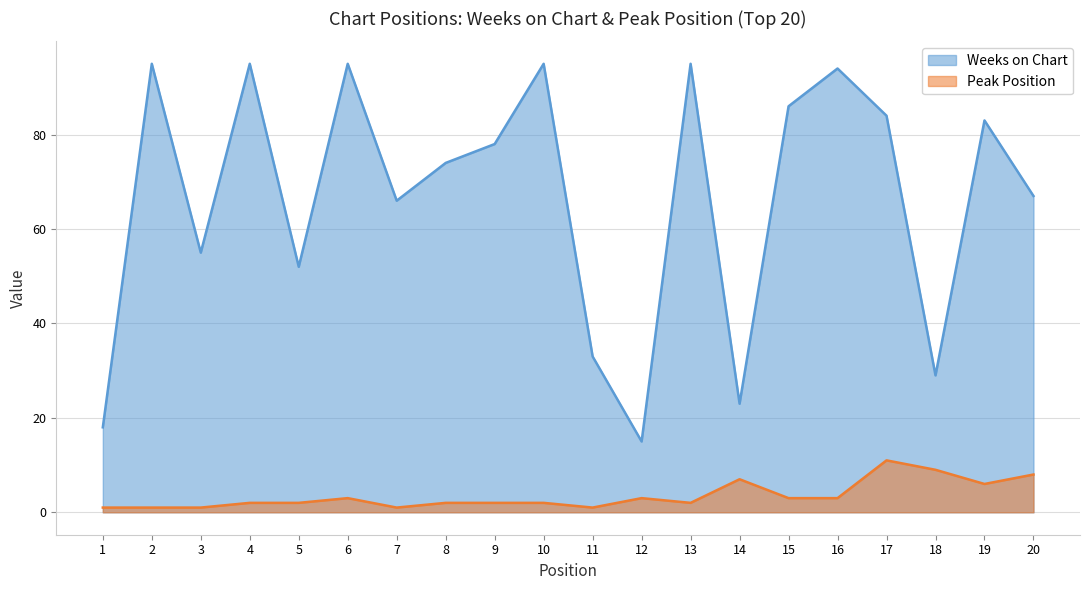

List the labels in order of Weeks on Chart value, largest first.

2, 4, 6, 10, 13, 16, 15, 17, 19, 9, 8, 20, 7, 3, 5, 11, 18, 14, 1, 12